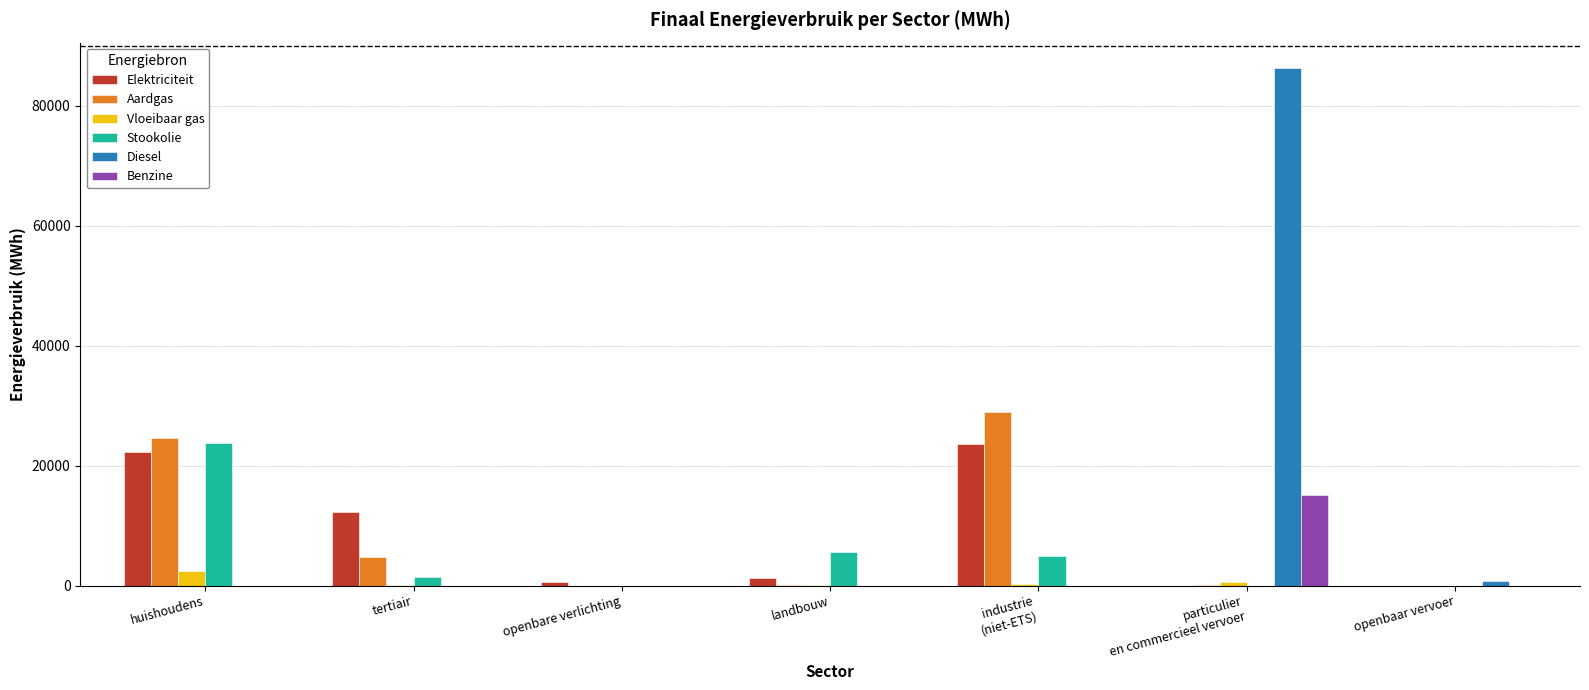

Between tertiair and openbare verlichting, which series saw the biggest shift?

Elektriciteit